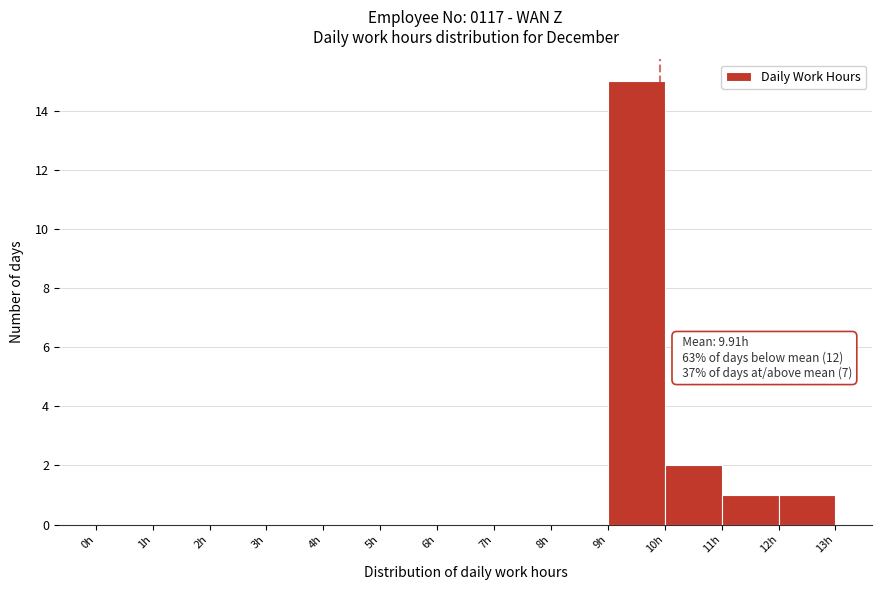

Over which range of the x-axis is the bar tallest?

9 to 10